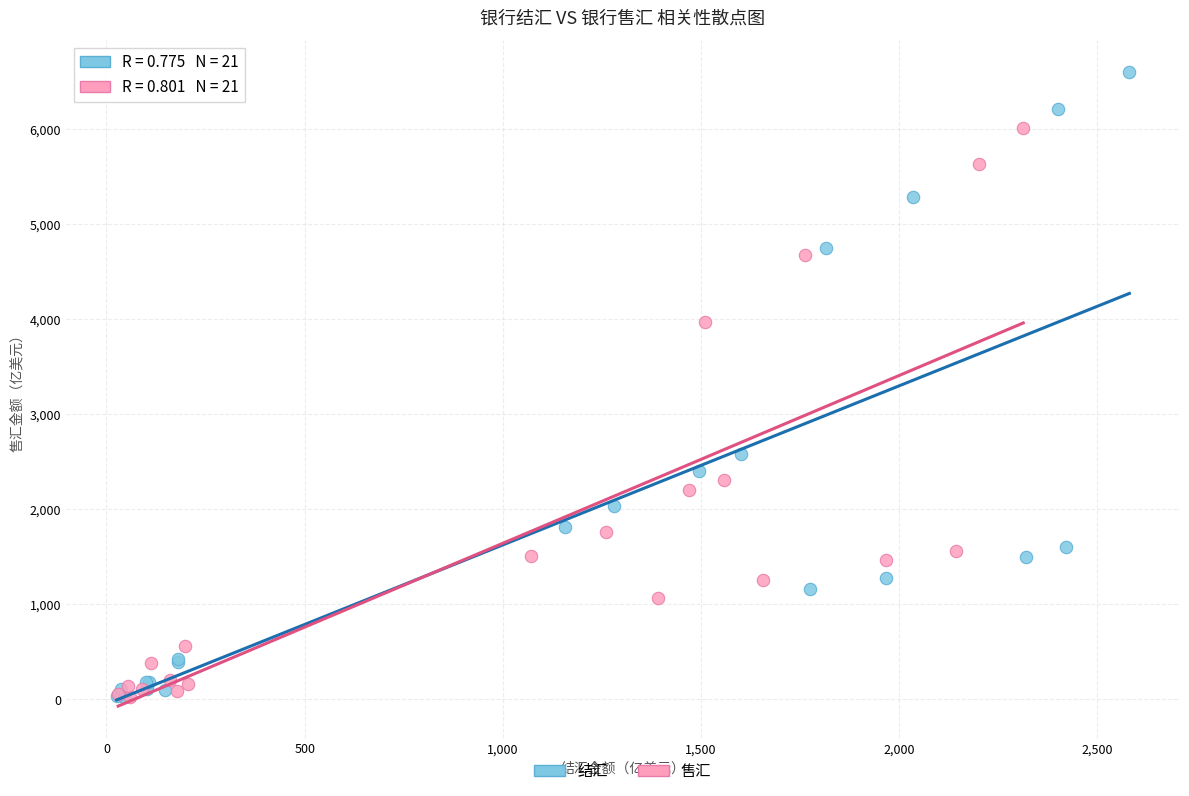

Which series contains the highest Y value?

结汇